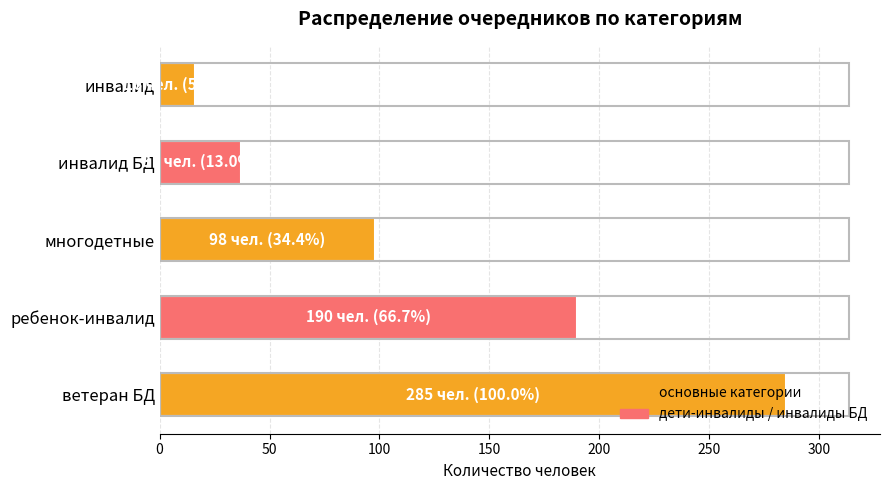

True or false: the data shows 285 at ветеран БД.

True